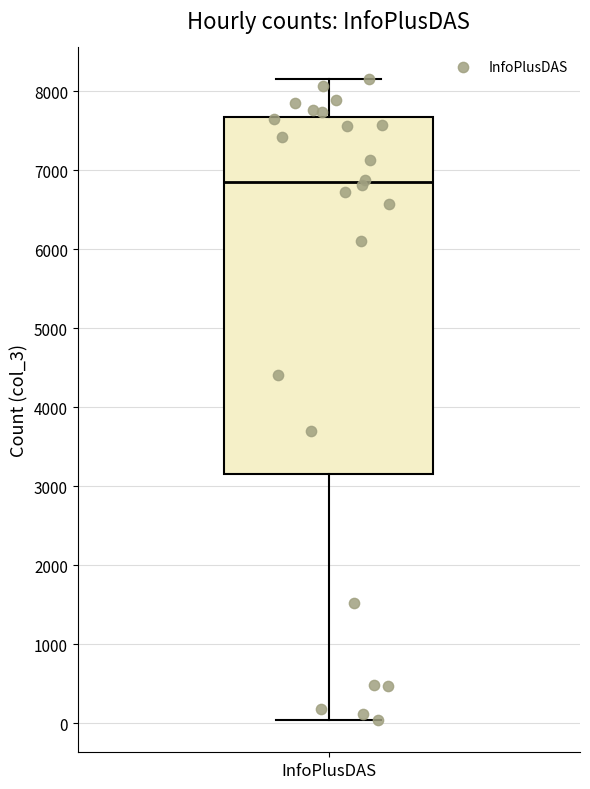

Transcribe this box plot: give where the median line is, the range the box spans, and where the two whiskers end, as read against the y-axis. The values are not printed on the chart, so give them approximately, as read against the axis.

median 6800, box 3200 to 7700, whiskers 0 to 8100